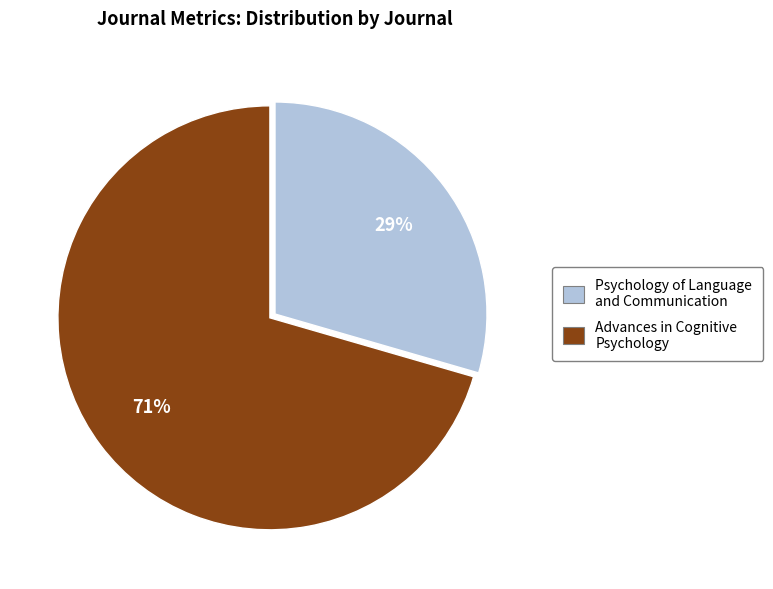

Is there any slice that represents more than half of the pie?

Yes